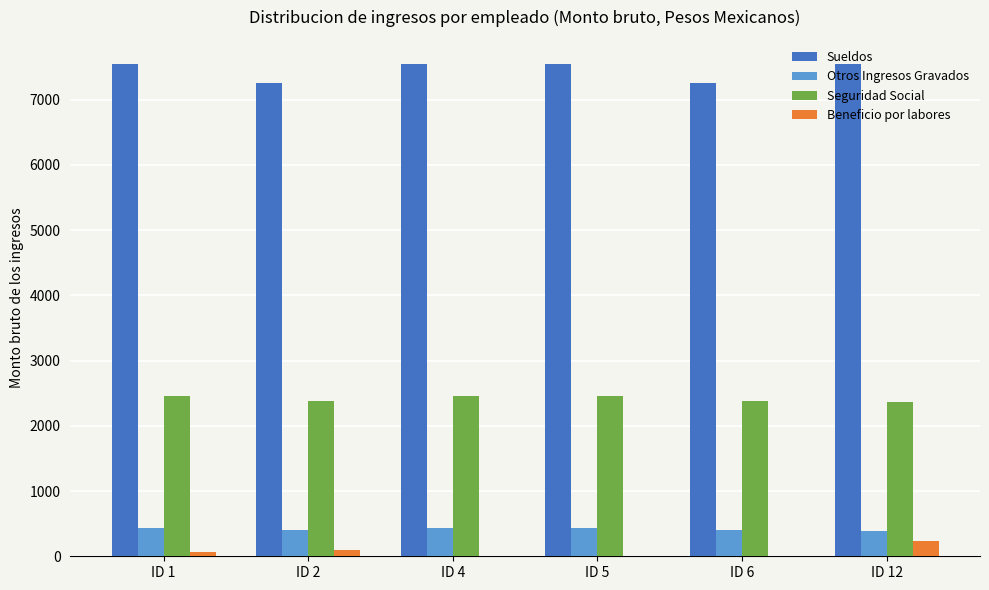

The value of Beneficio por labores at ID 12 is 229.7. True or false?

True